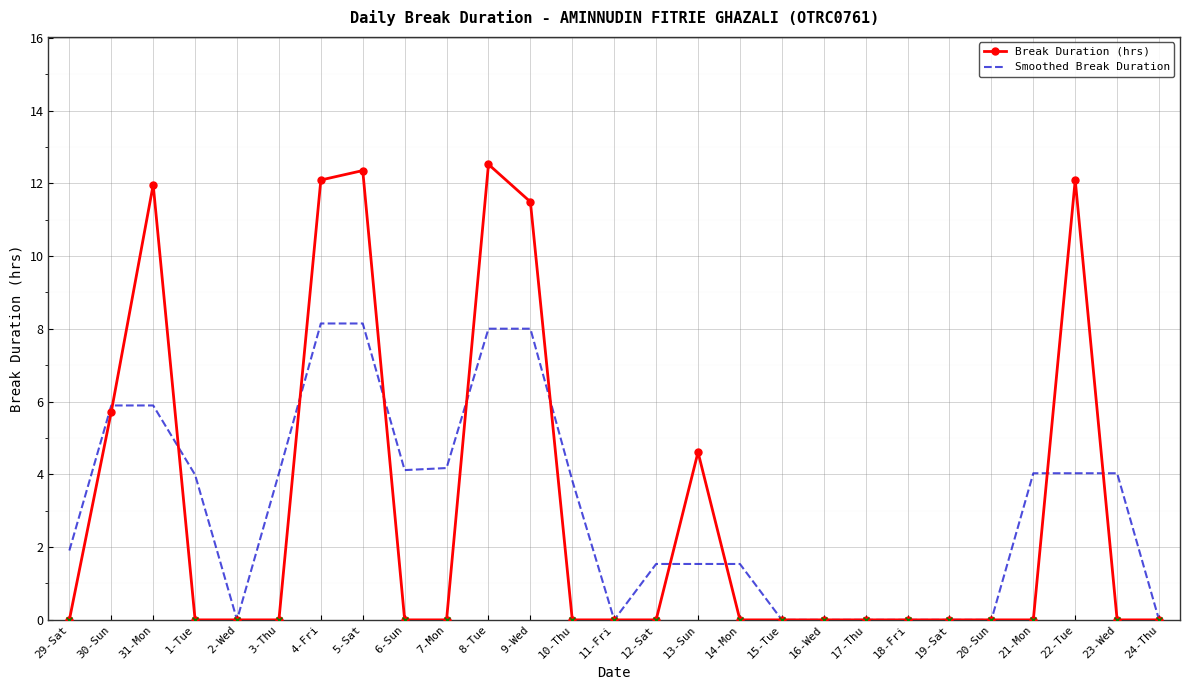

What value does the Smoothed Break Duration series have at 13-Sun?

1.5